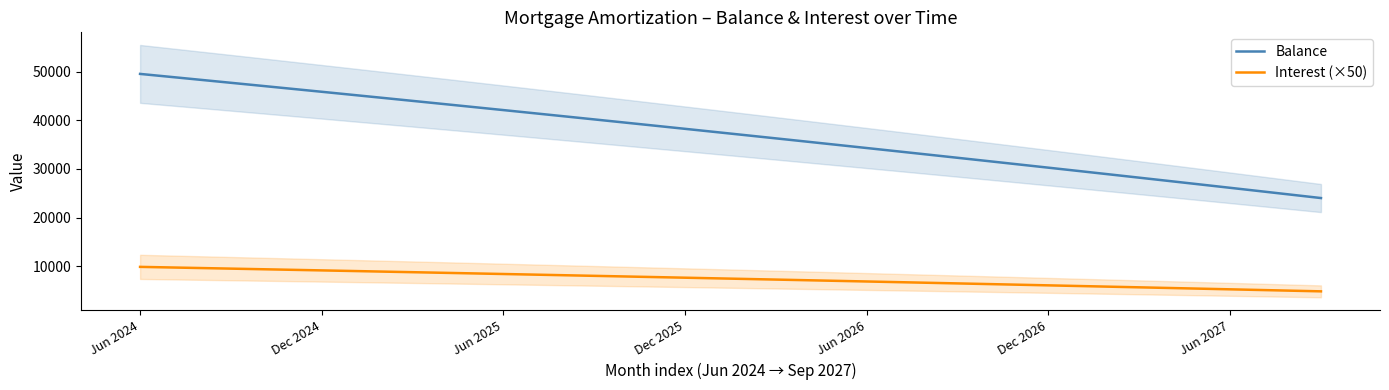

What is the value of the Interest (×50) point at the 8th from the left?

9073.0